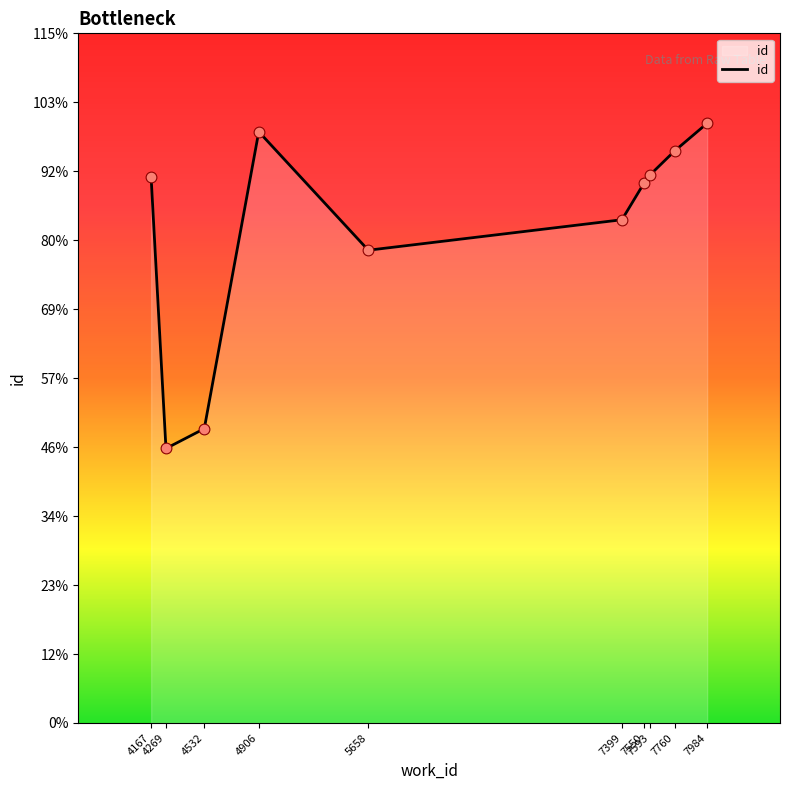

Approximately how many times larger is the value at 4167 compared to 4532?

1.9